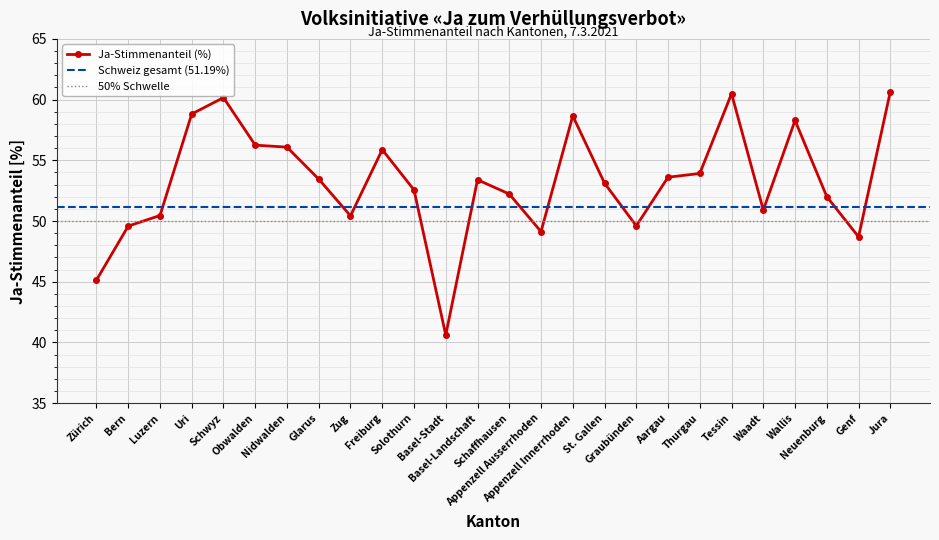

What is the sum of the values at Freiburg and Solothurn?

108.4